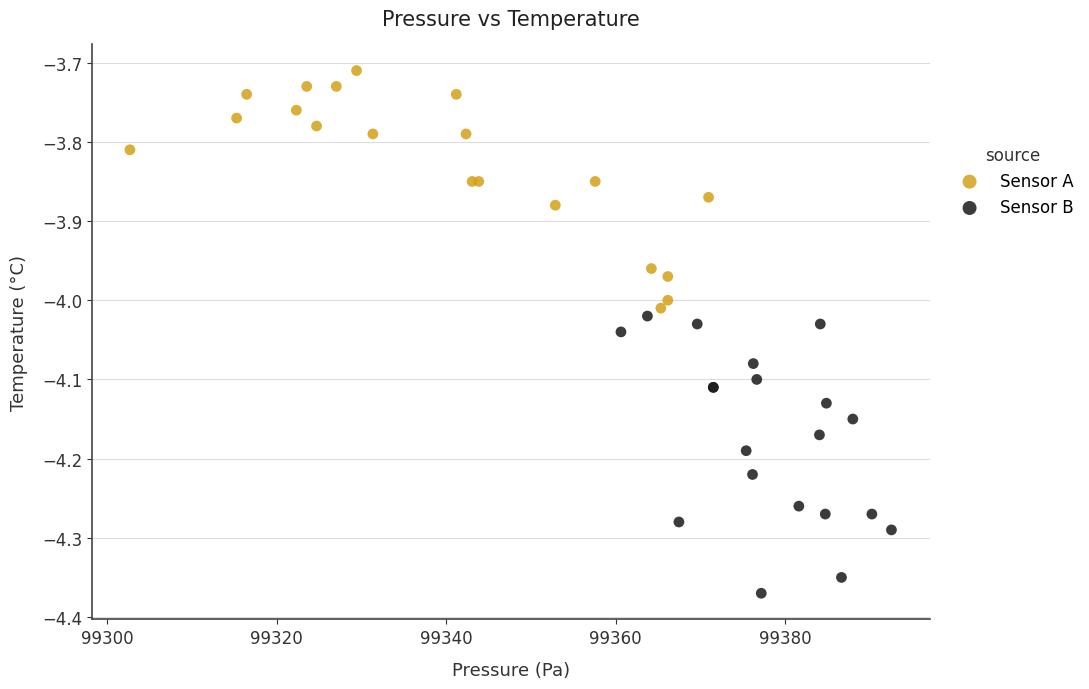

Which series has the widest spread of Y values?

Sensor B